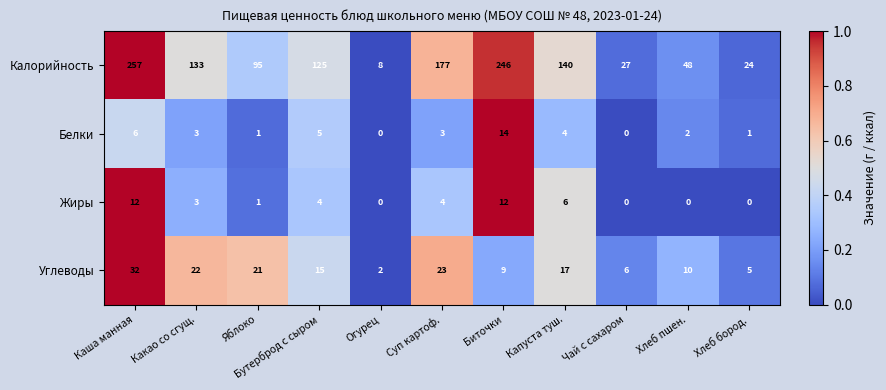

Is it true that Жиры equals 0 at Огурец?

True